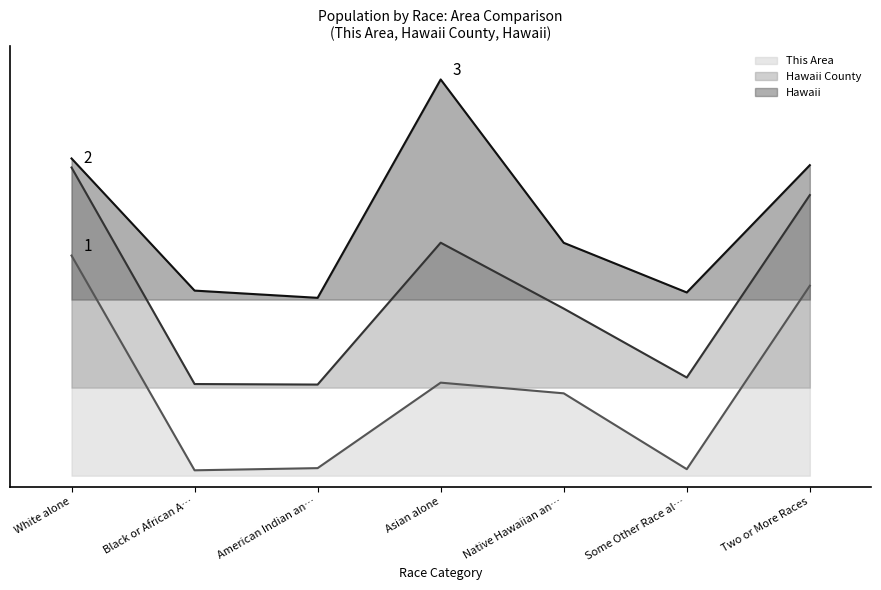

True or false: Hawaii County and Hawaii cross at least once.

False